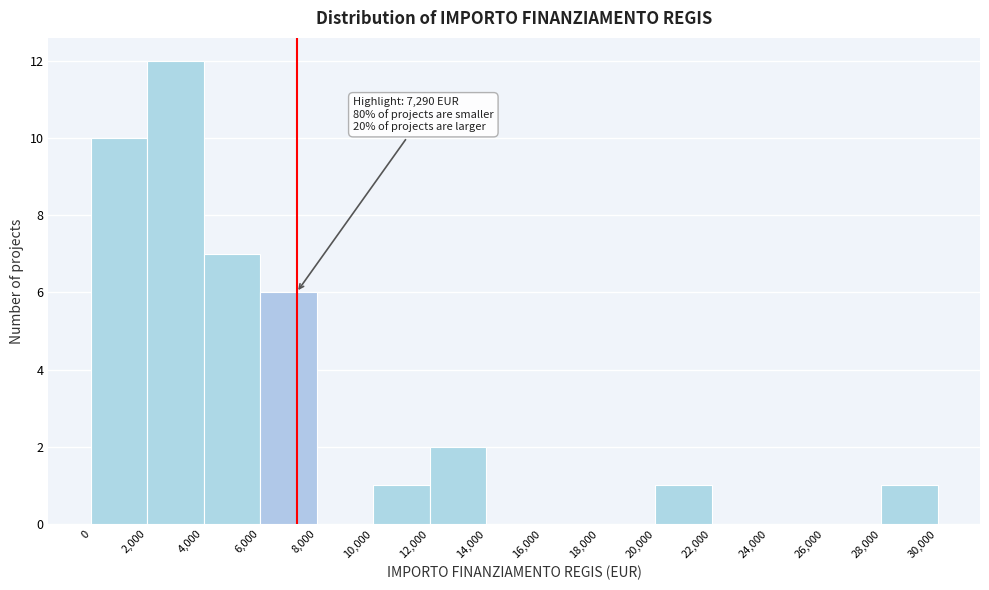

Which range on the x-axis has the tallest bar?

2,000 to 4,000